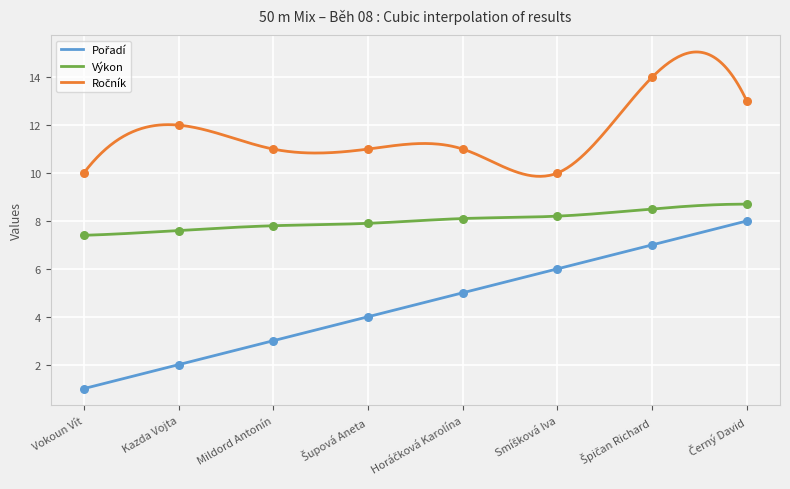

Which series reaches the maximum Y coordinate?

Ročník